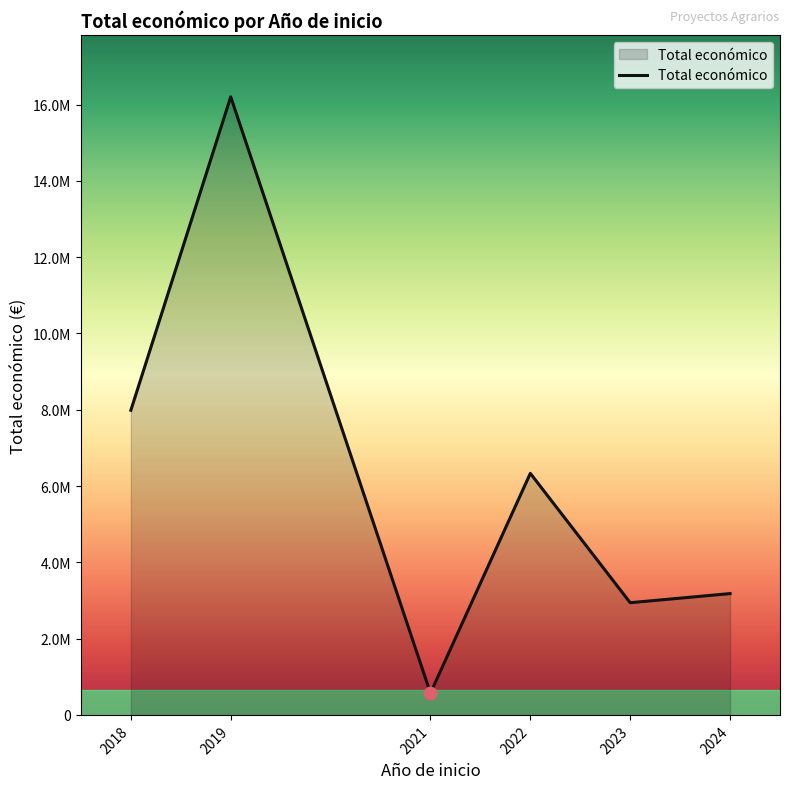

Between 2019 and 2022, which is larger?

2019